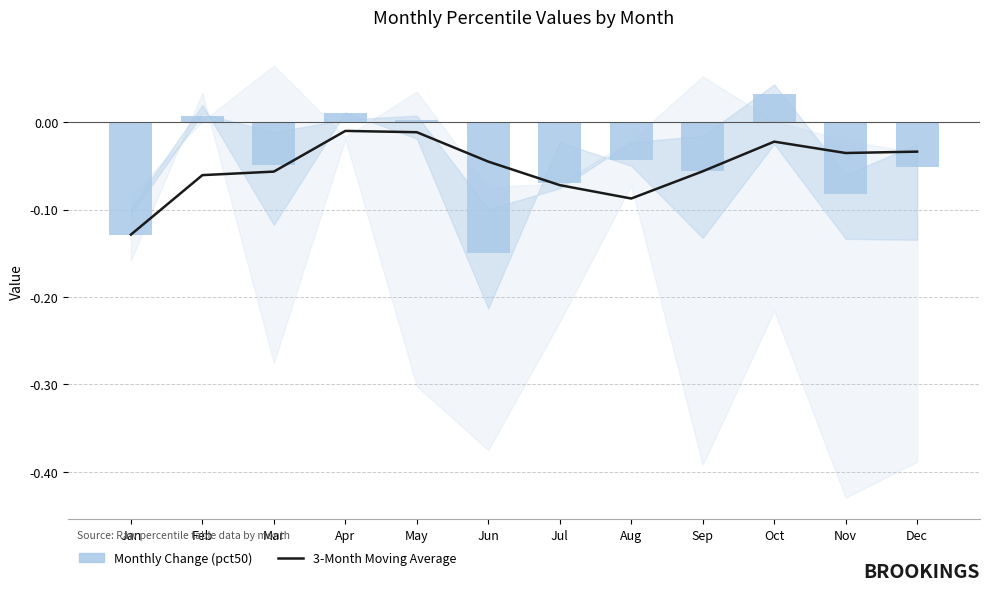

At which label does Monthly Change (pct50) first exceed 0?

Feb